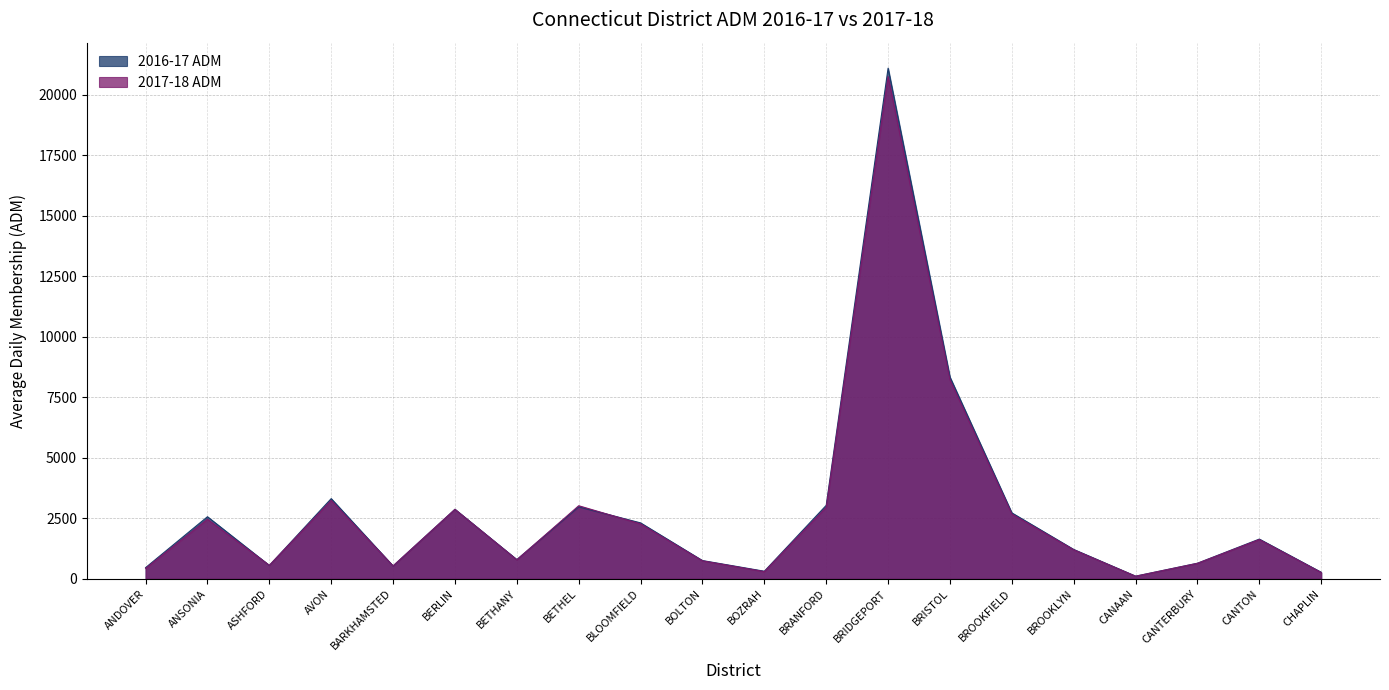

How many data points does each series have?

20